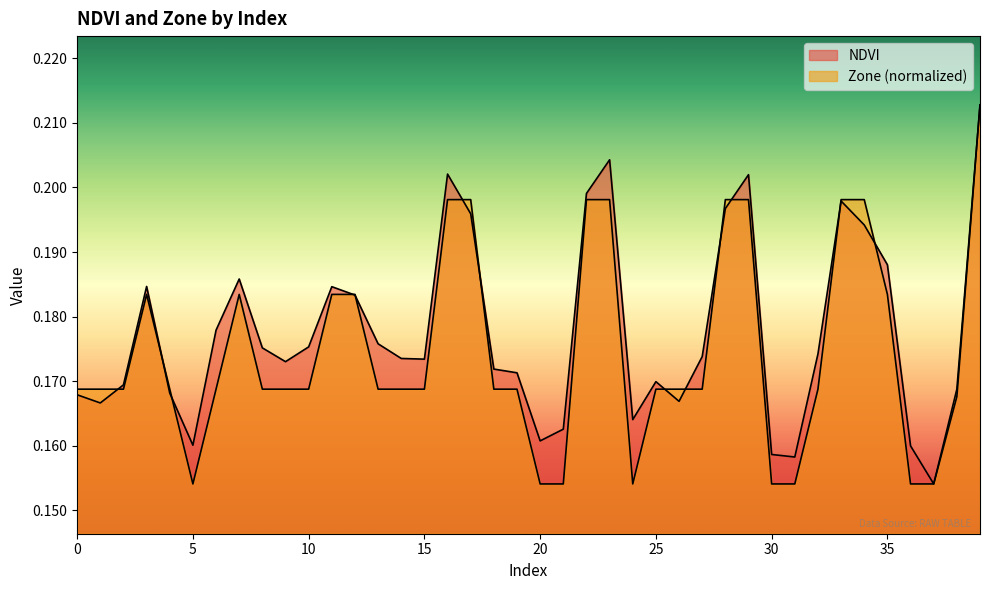

What is the lowest value of the Zone series?

0.2